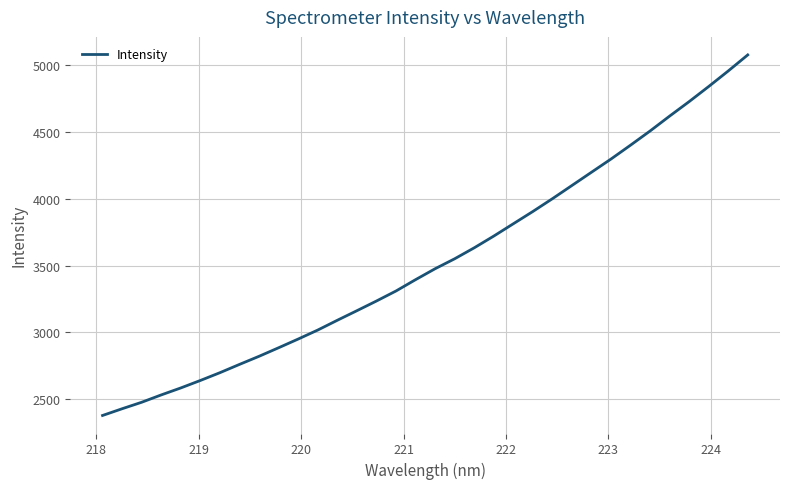

What is the minimum value shown in the chart?

2377.2